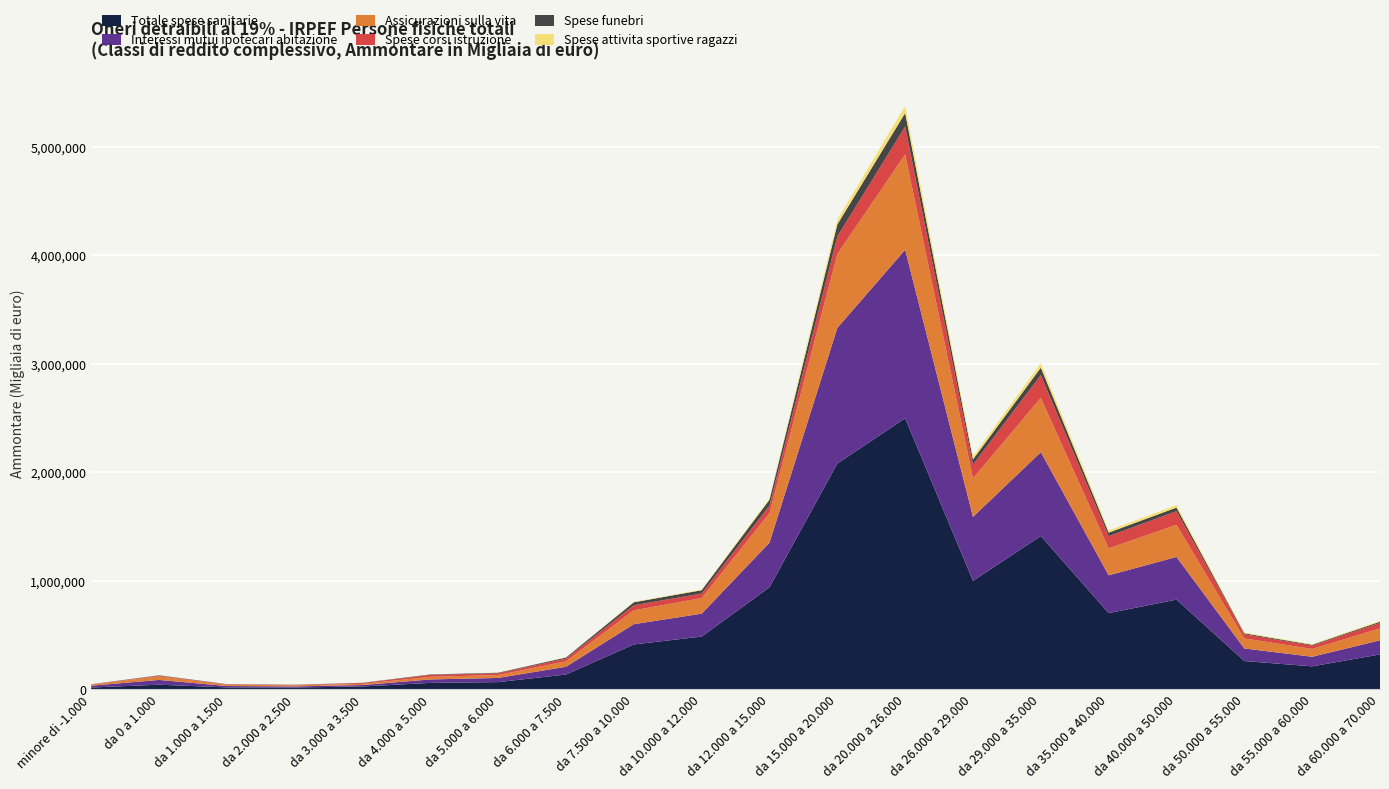

Which category has the highest value in the Totale spese sanitarie series?

da 20.000 a 26.000